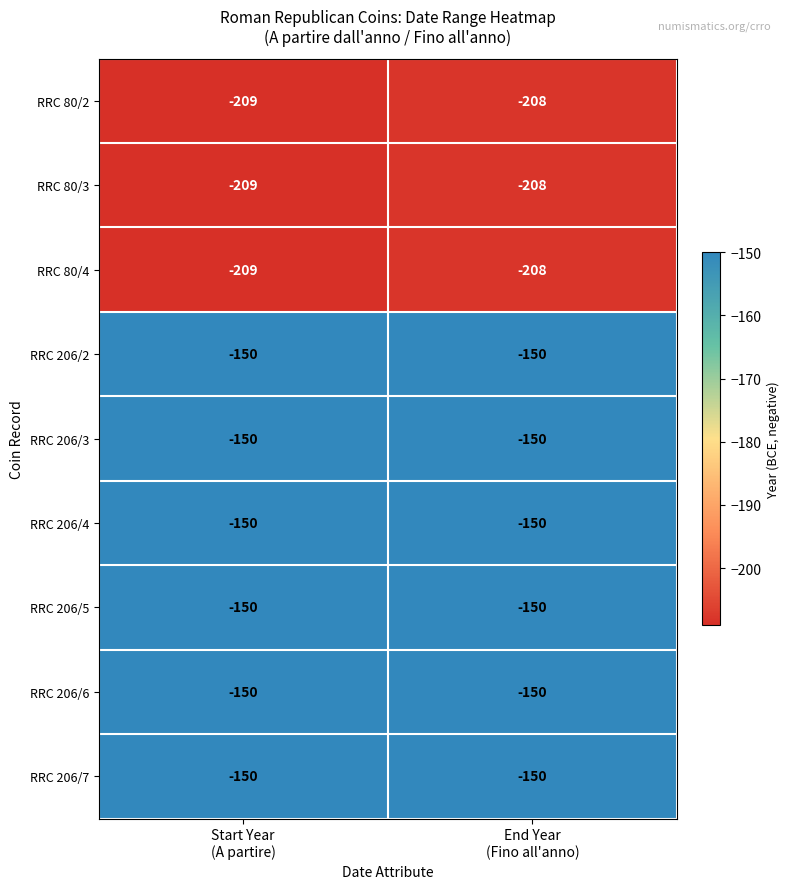

What is the greatest value displayed?

-150